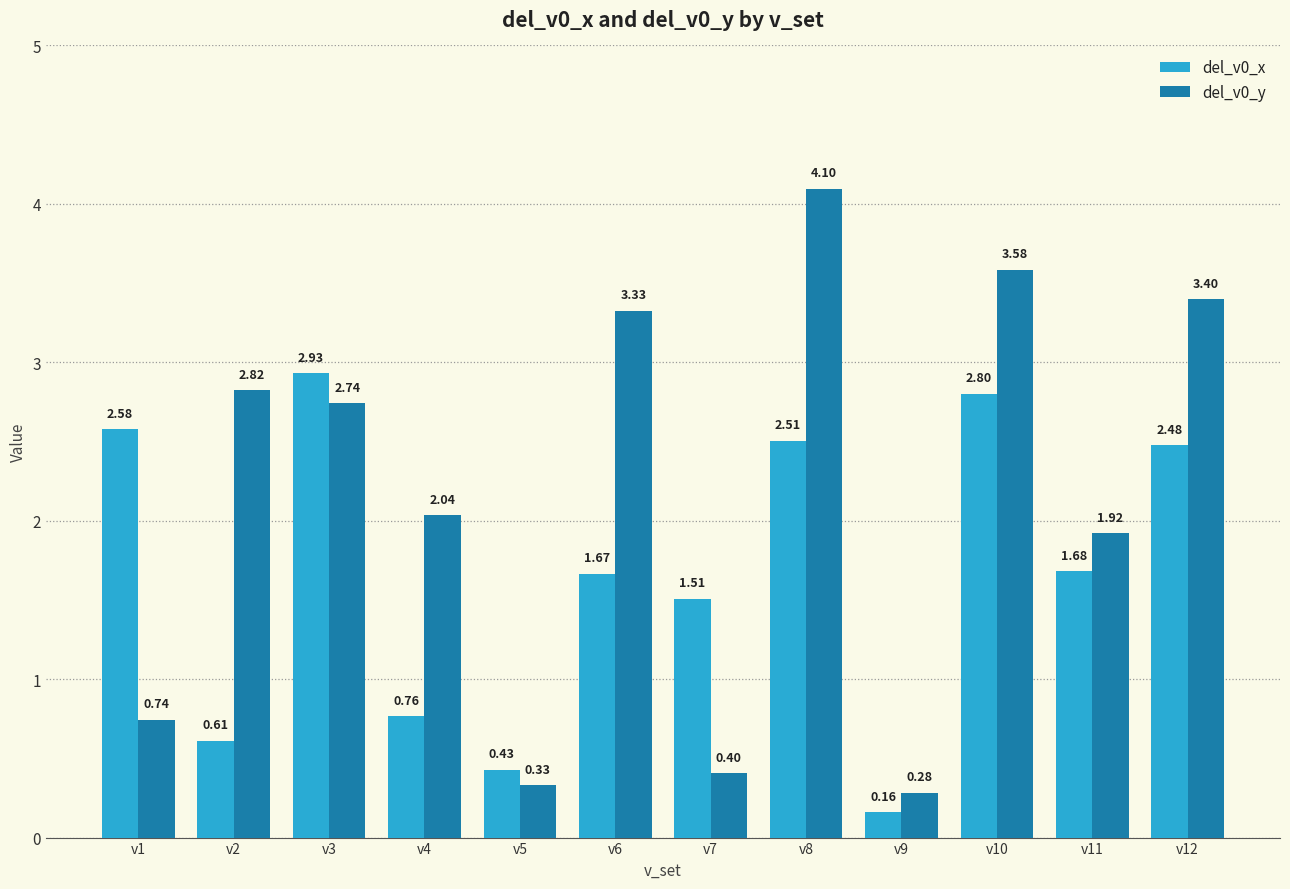

What is the difference between the maximum and minimum values in the del_v0_y series?

3.8